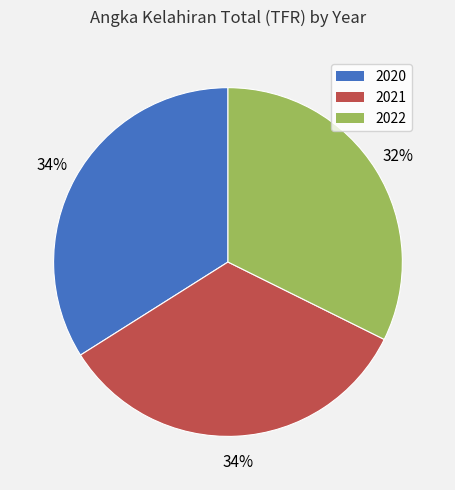

True or false: 2022 accounts for 25% of the total.

False